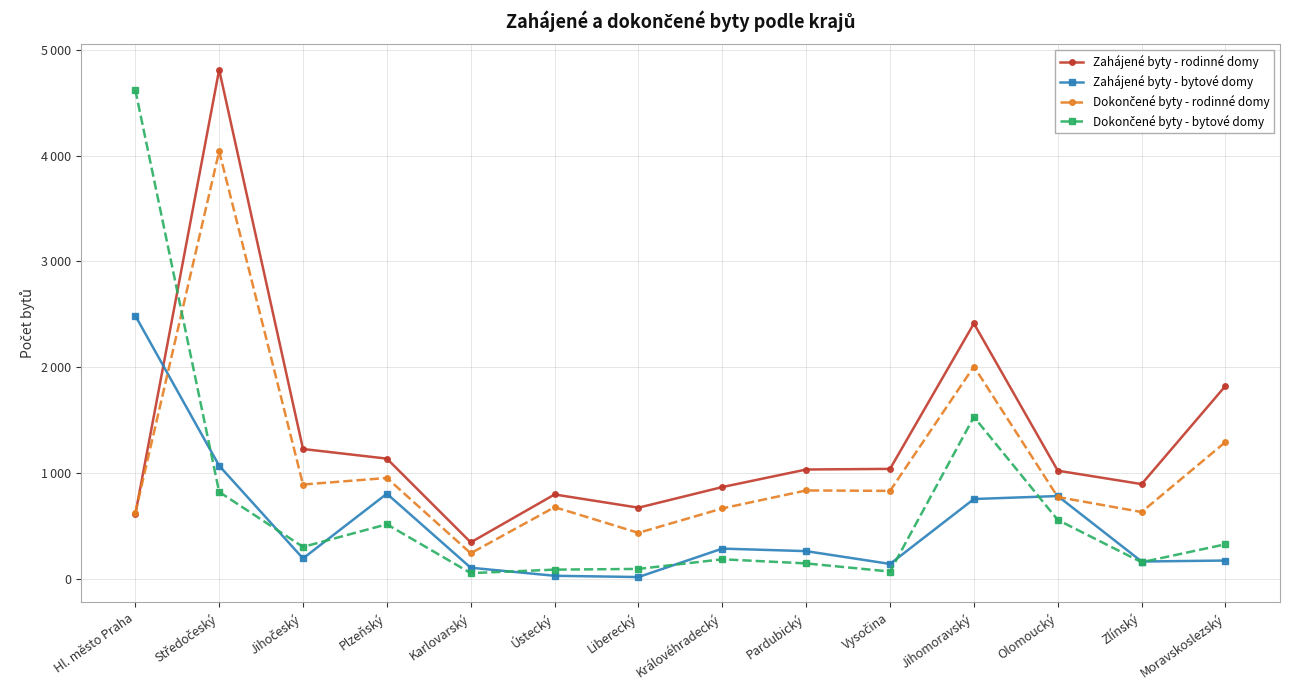

Reading left to right, what are all the values shown in this chart?

Zahájené byty - rodinné domy: Hl. město Praha=607	Středočeský=4813	Jihočeský=1226	Plzeňský=1135	Karlovarský=343	Ústecký=796	Liberecký=671	Královéhradecký=866	Pardubický=1032	Vysočina=1038	Jihomoravský=2413	Olomoucký=1021	Zlínský=894	Moravskoslezský=1823
Zahájené byty - bytové domy: Hl. město Praha=2487	Středočeský=1068	Jihočeský=191	Plzeňský=803	Karlovarský=103	Ústecký=27	Liberecký=15	Královéhradecký=284	Pardubický=260	Vysočina=139	Jihomoravský=753	Olomoucký=781	Zlínský=162	Moravskoslezský=171
Dokončené byty - rodinné domy: Hl. město Praha=622	Středočeský=4042	Jihočeský=890	Plzeňský=952	Karlovarský=240	Ústecký=676	Liberecký=433	Královéhradecký=664	Pardubický=834	Vysočina=830	Jihomoravský=2006	Olomoucký=772	Zlínský=630	Moravskoslezský=1292
Dokončené byty - bytové domy: Hl. město Praha=4623	Středočeský=820	Jihočeský=300	Plzeňský=514	Karlovarský=52	Ústecký=85	Liberecký=92	Královéhradecký=183	Pardubický=144	Vysočina=67	Jihomoravský=1529	Olomoucký=555	Zlínský=155	Moravskoslezský=325